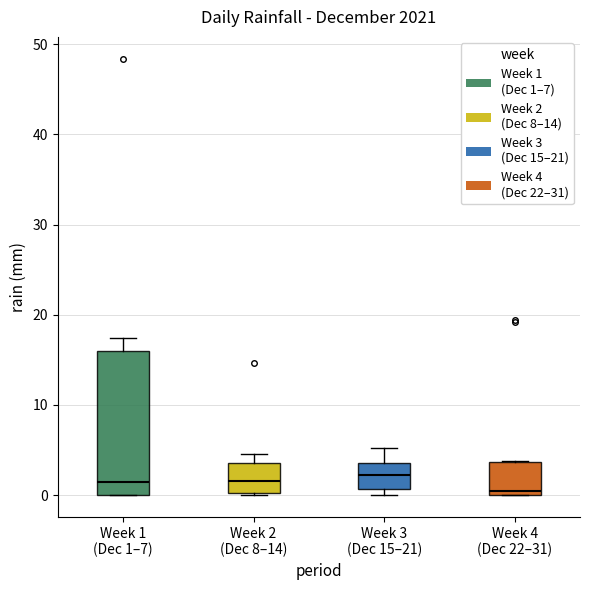

Comparing the boxes themselves (not the whiskers), which one is the tallest?

Week 1 (Dec 1–7)